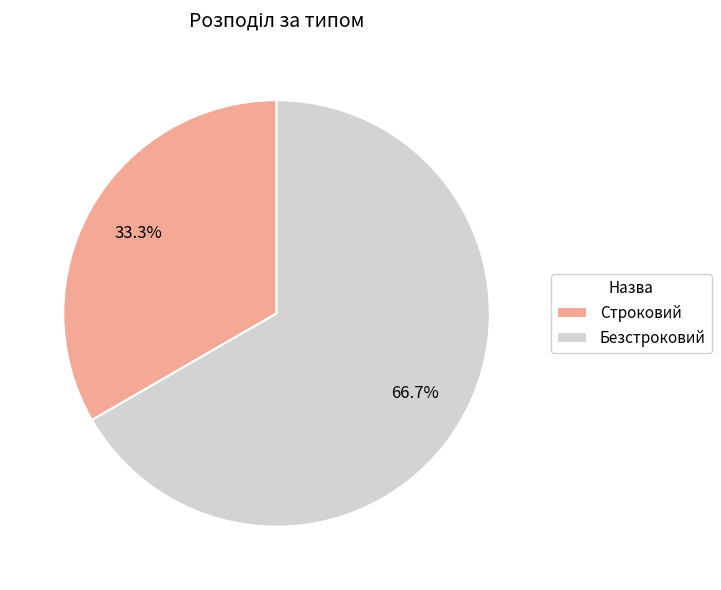

How many segments does this pie chart have?

2